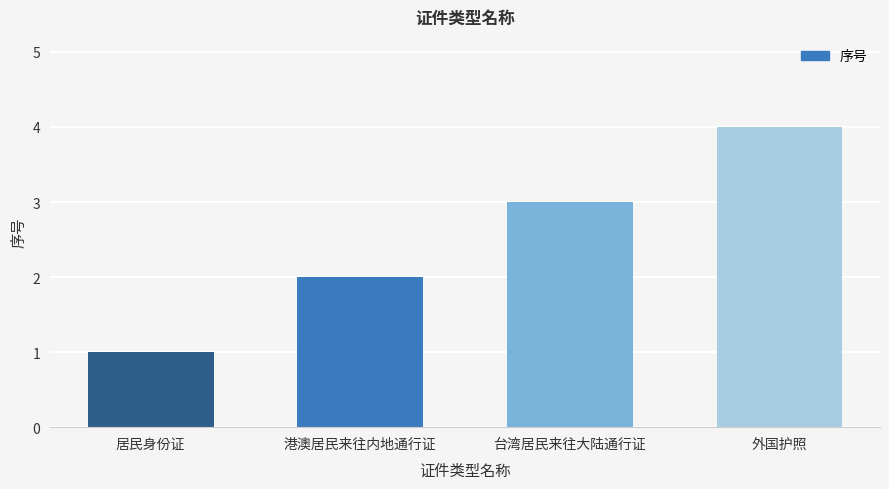

True or false: the data shows 2 at 外国护照.

False